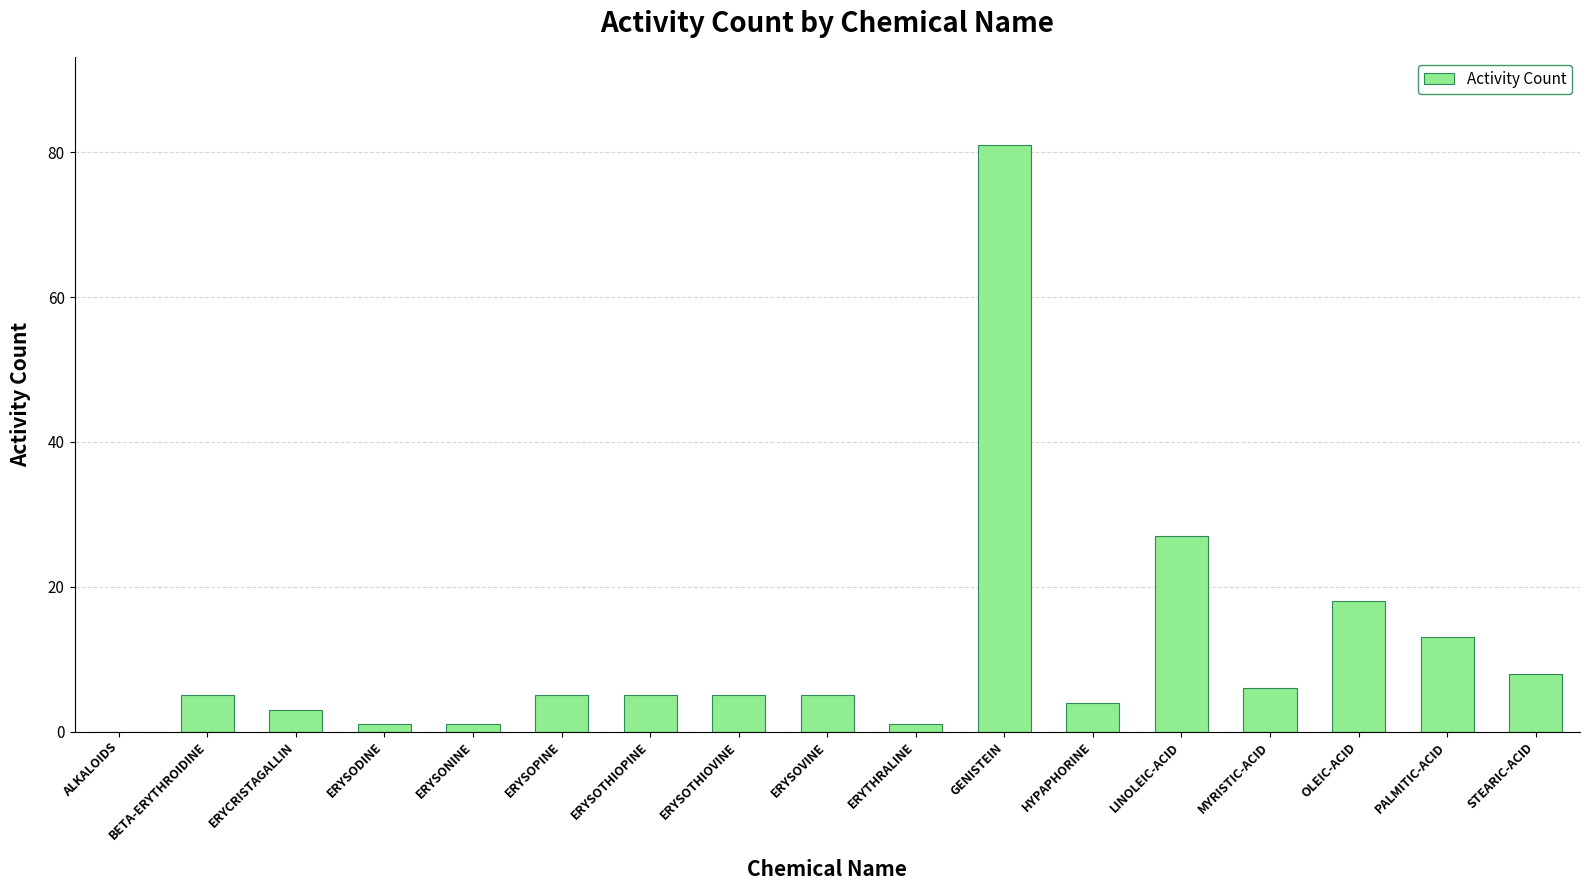

Are the bars horizontal?

No